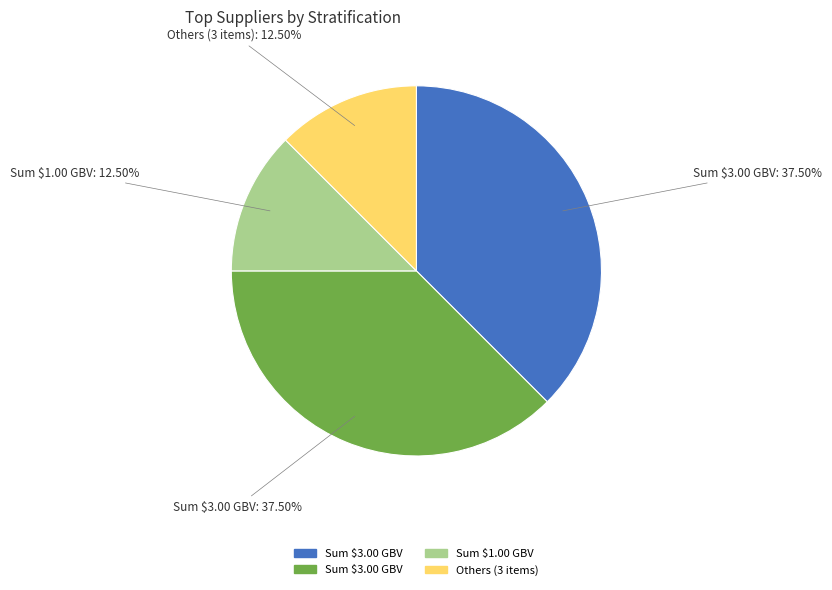

Is there any slice that represents more than half of the pie?

No